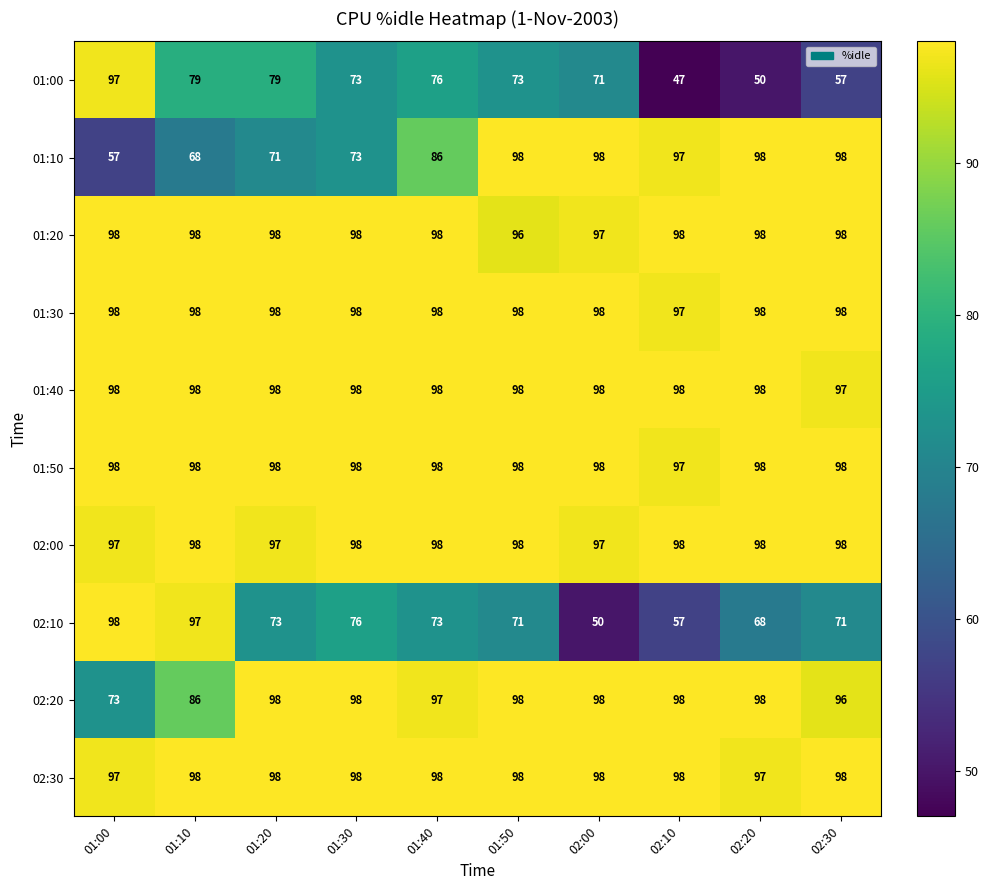

True or false: 01:10 has a value of 98 at 02:30.

True